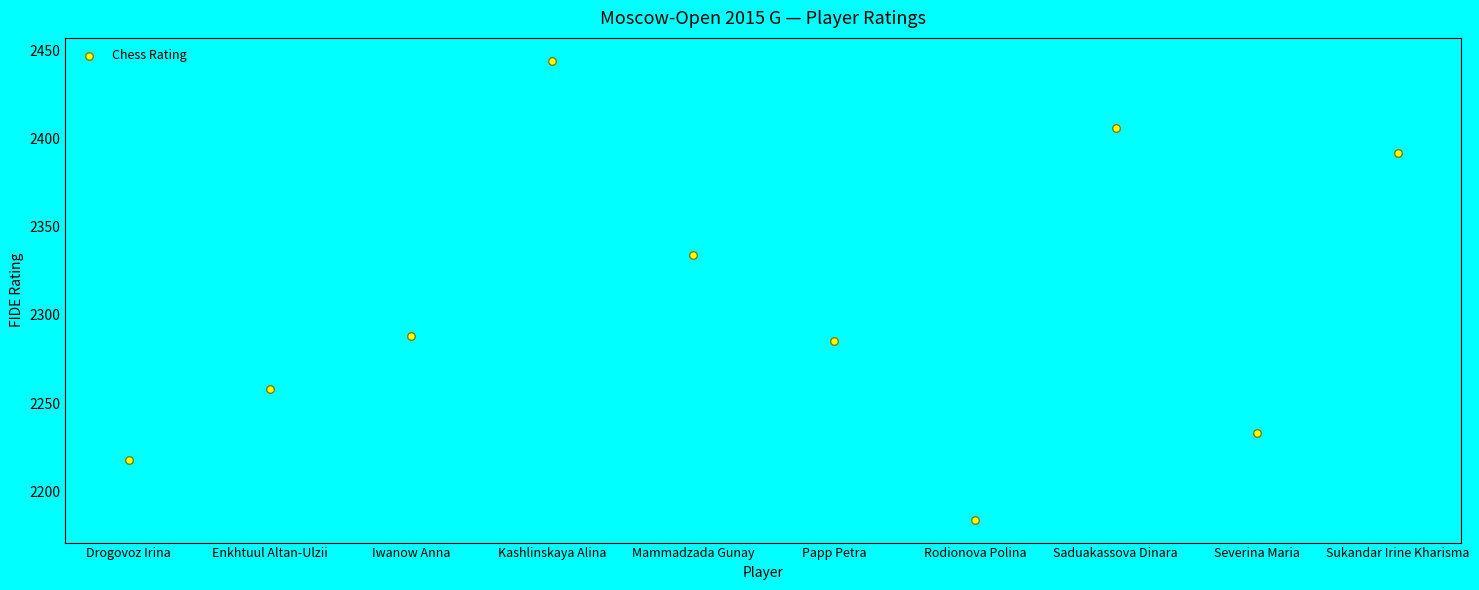

What is the range of Y values (max minus min)?

260